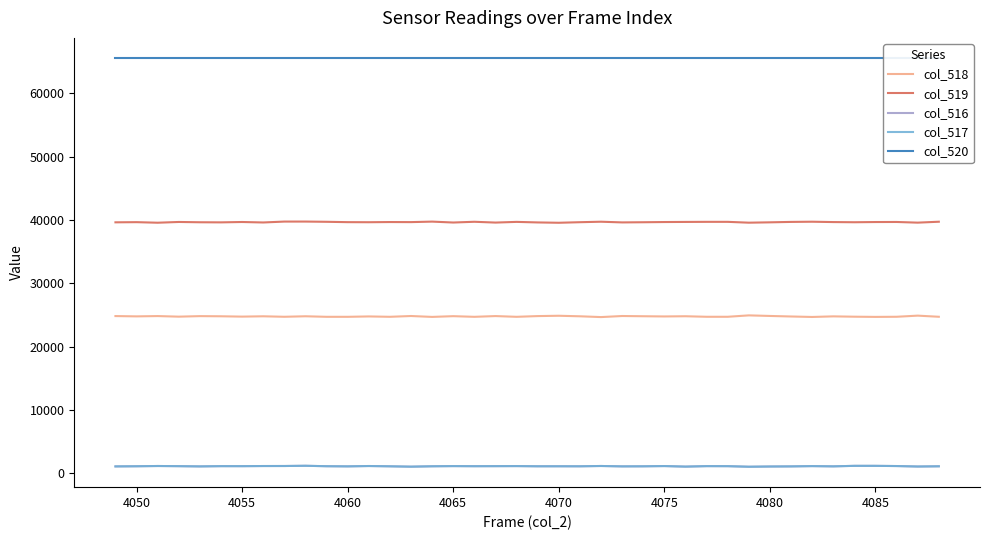

True or false: col_518 and col_520 intersect in this chart.

False